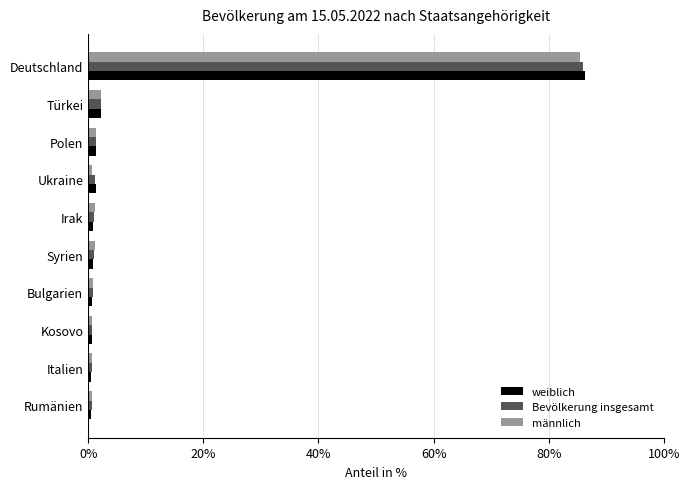

At which label is weiblich closest to 43?

Türkei